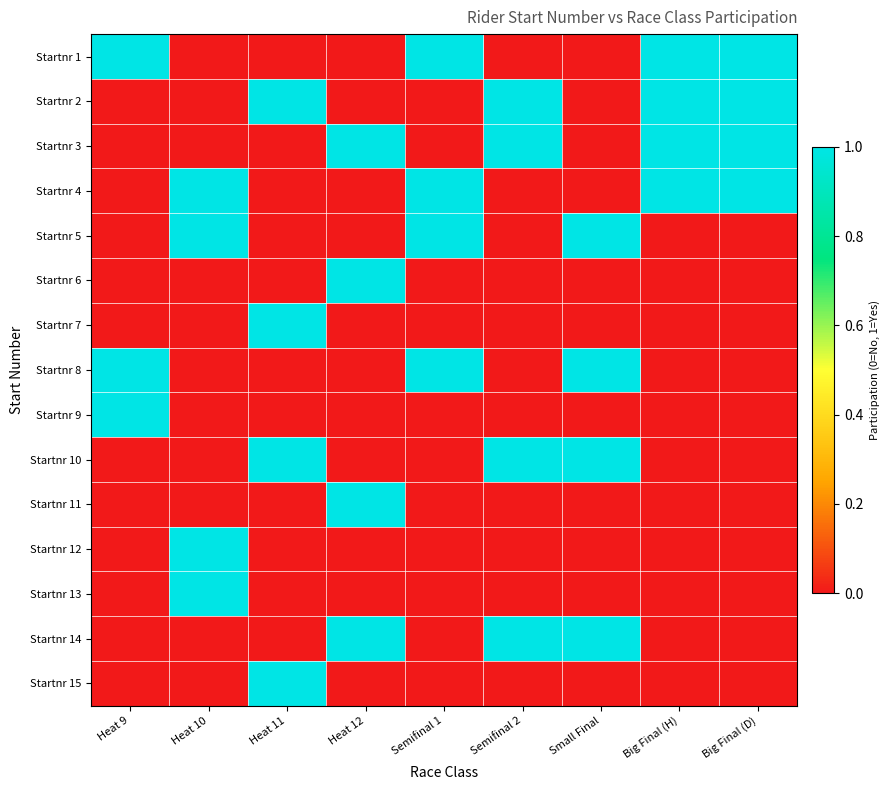

At how many categories does at least one series exceed 0?

9